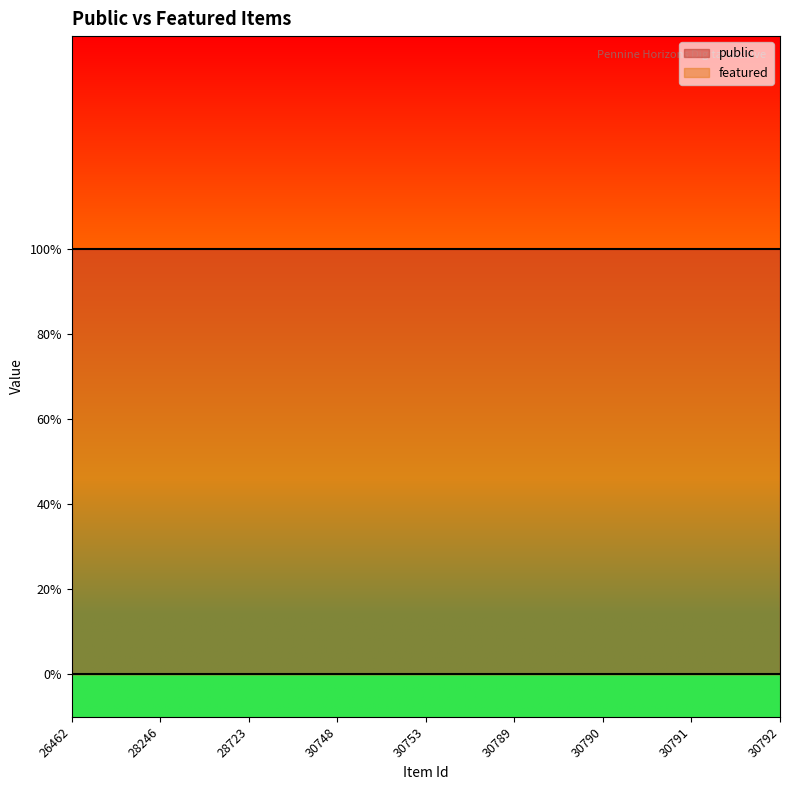

Which label corresponds to the smallest value in the chart?

26462